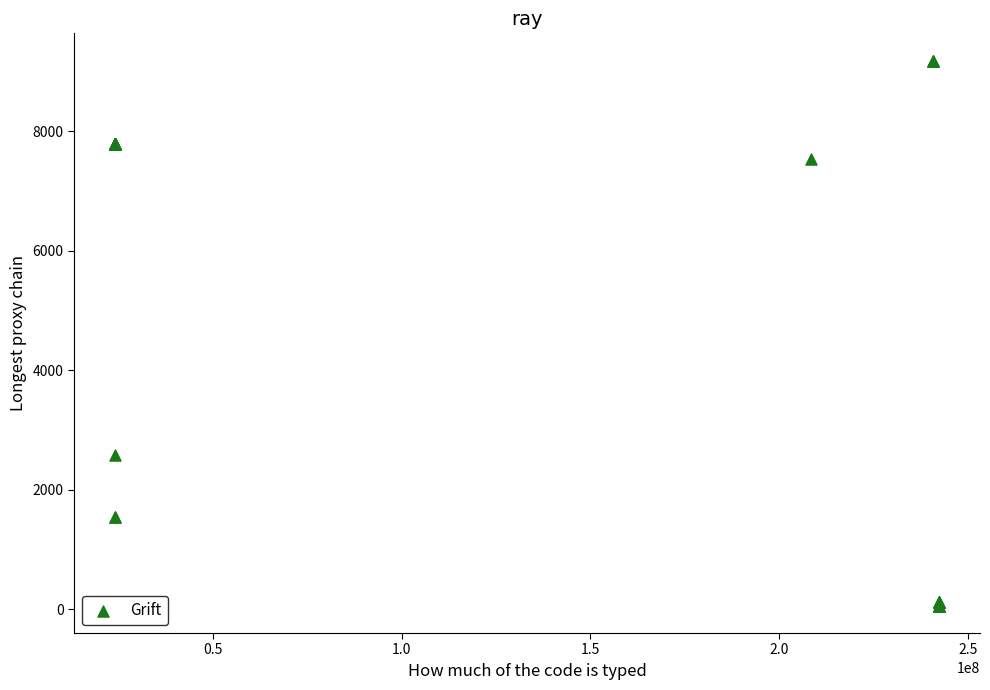

What Y value in the scatter plot is closest to 4620?

2578.7